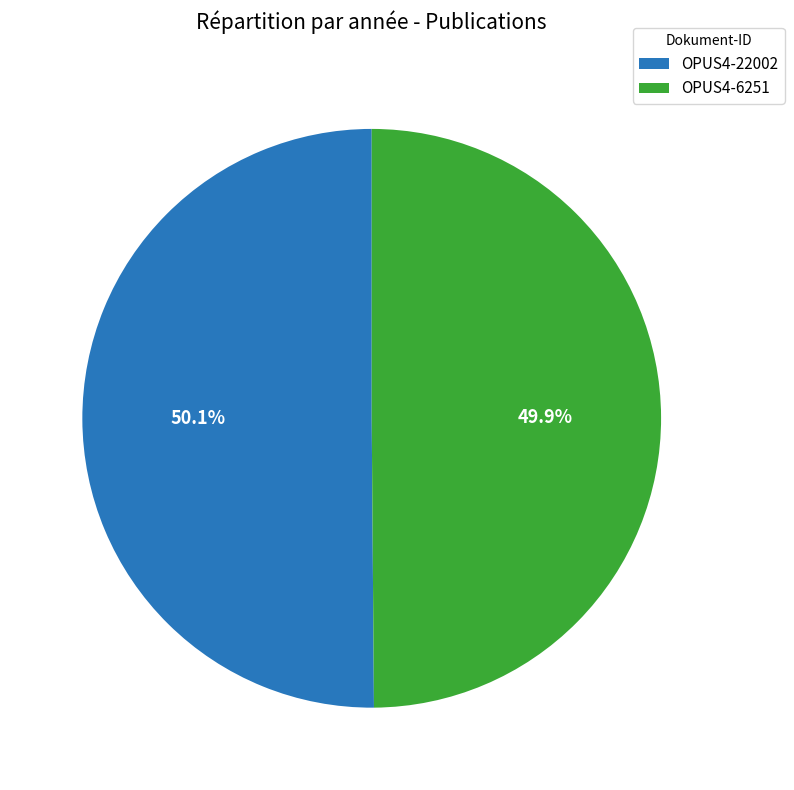

To the nearest percent, what percentage of the pie is OPUS4-6251?

50%